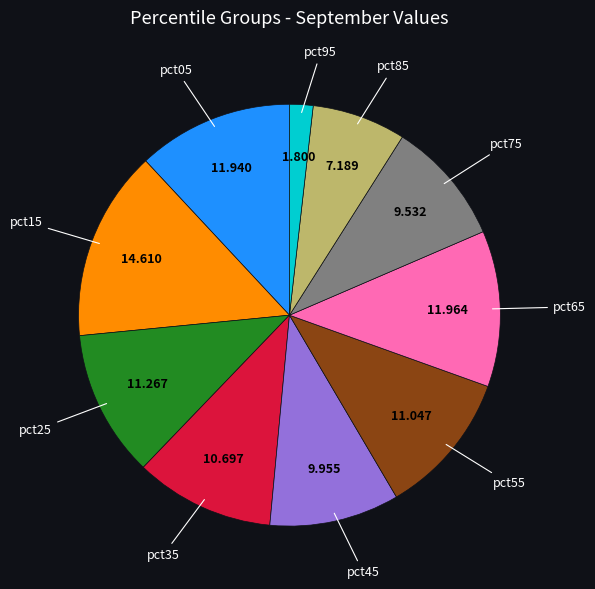

Does any single category account for the majority?

No